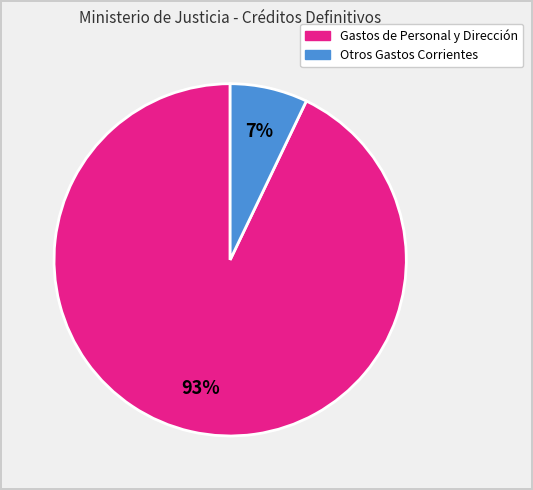

To the nearest percent, what is the average slice percentage?

50%